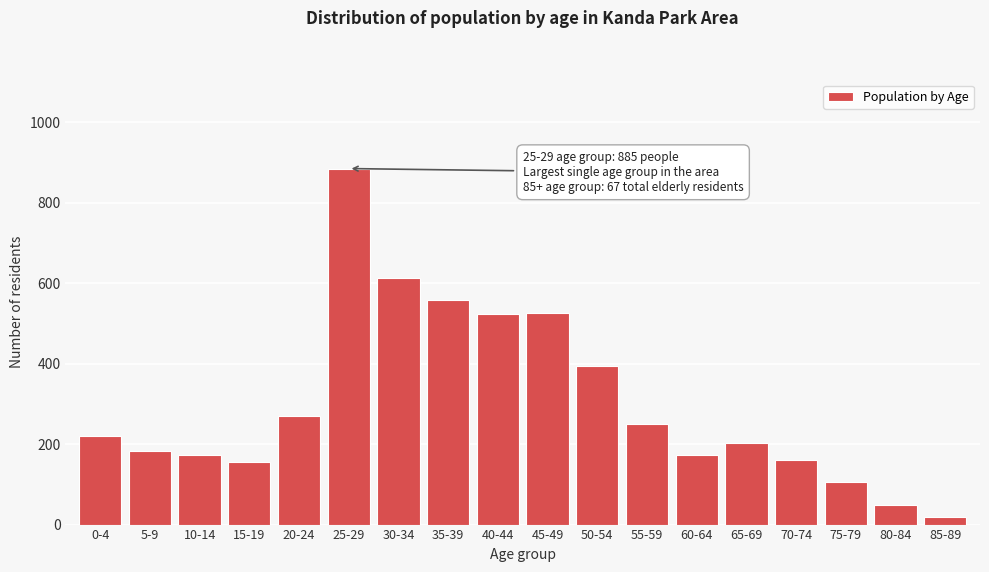

What is the label of the 11th bar from the left?

50-54